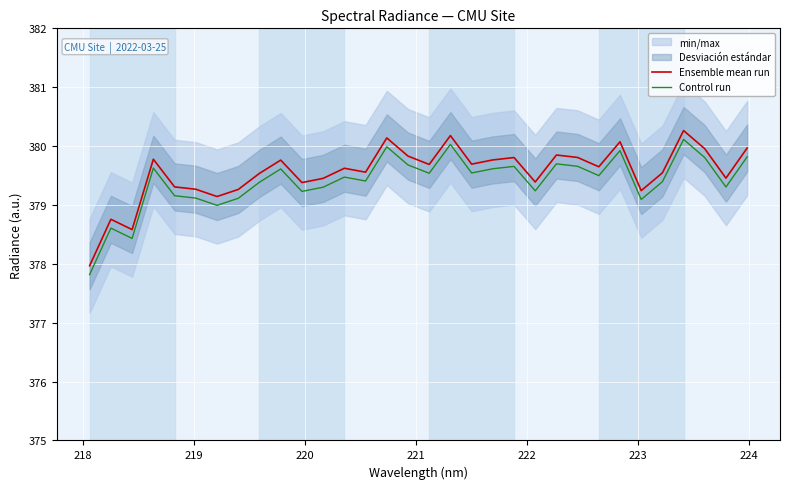

What is the minimum value for Ensemble mean run?

378.0